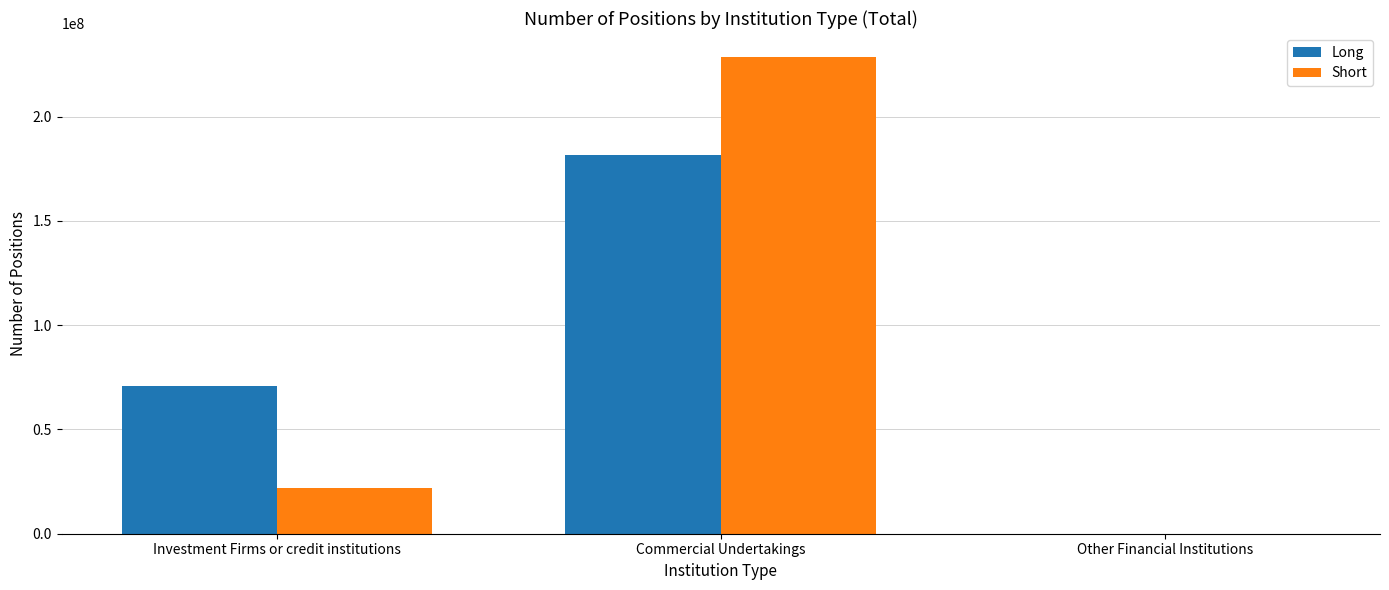

Is it true that Short equals 90202368 at Commercial Undertakings?

False